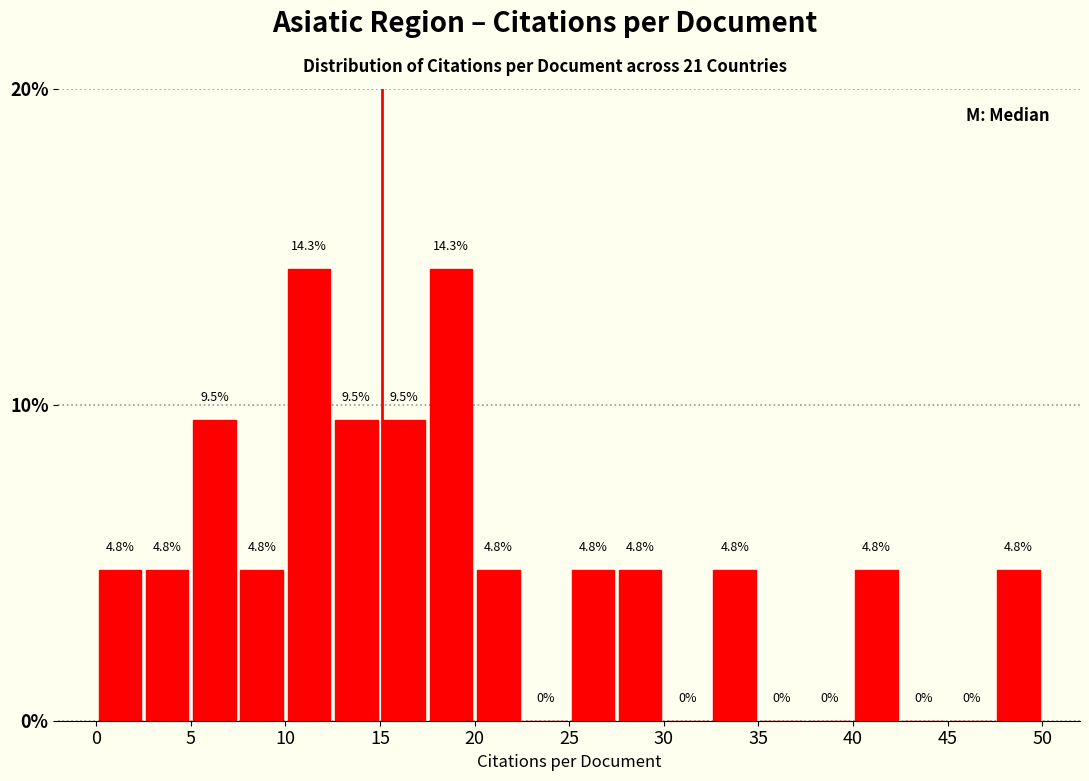

How tall is the bar that spans 20.0 to 22.5 on the x-axis?

4.8